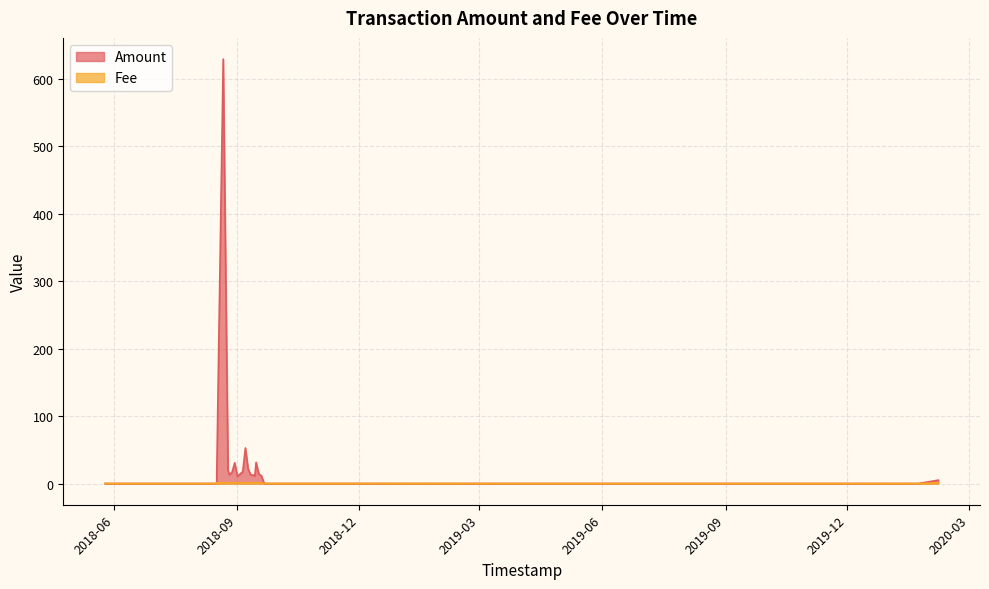

Which series has the largest total across all categories?

Amount